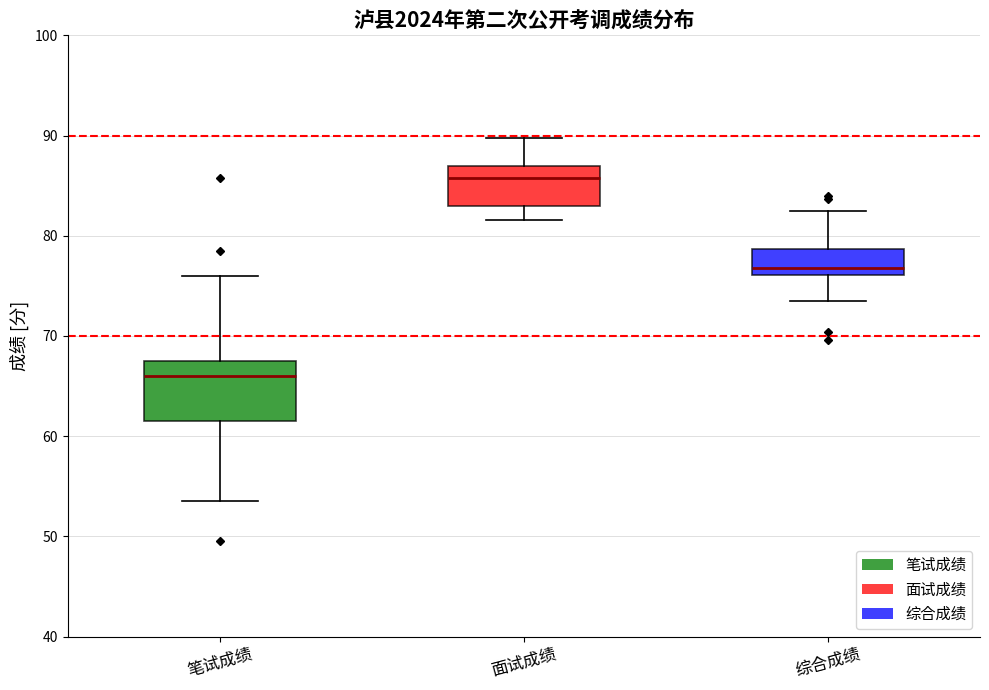

Where does the lower whisker of the box for 综合成绩 end on the y-axis? The values are not printed on the chart, so give them approximately, as read against the axis.

73